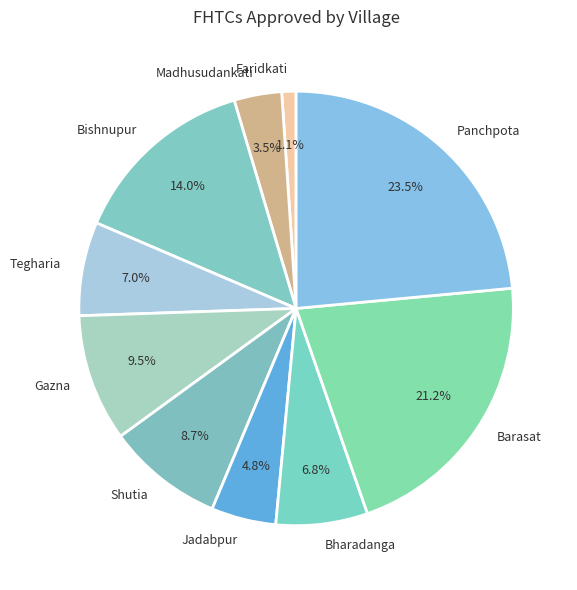

What percentage is NOT represented by Faridkati?

98.9%